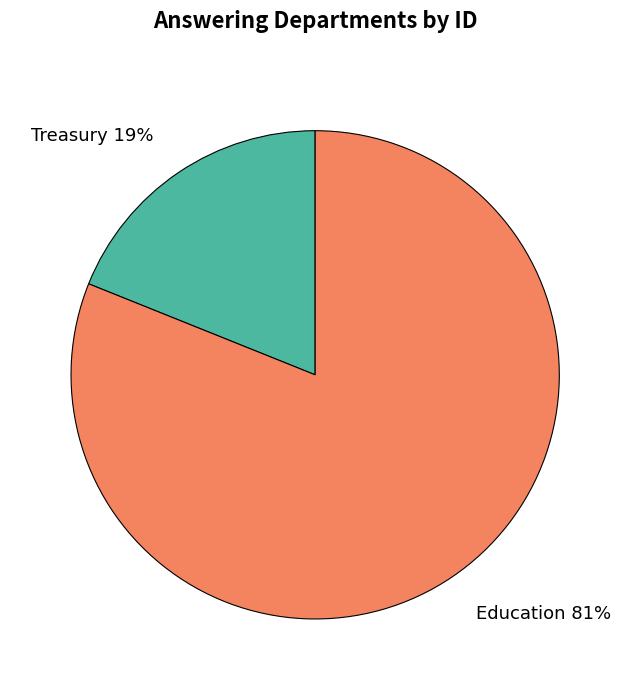

To the nearest percent, what is the difference between the Education and Treasury slice percentages?

62%